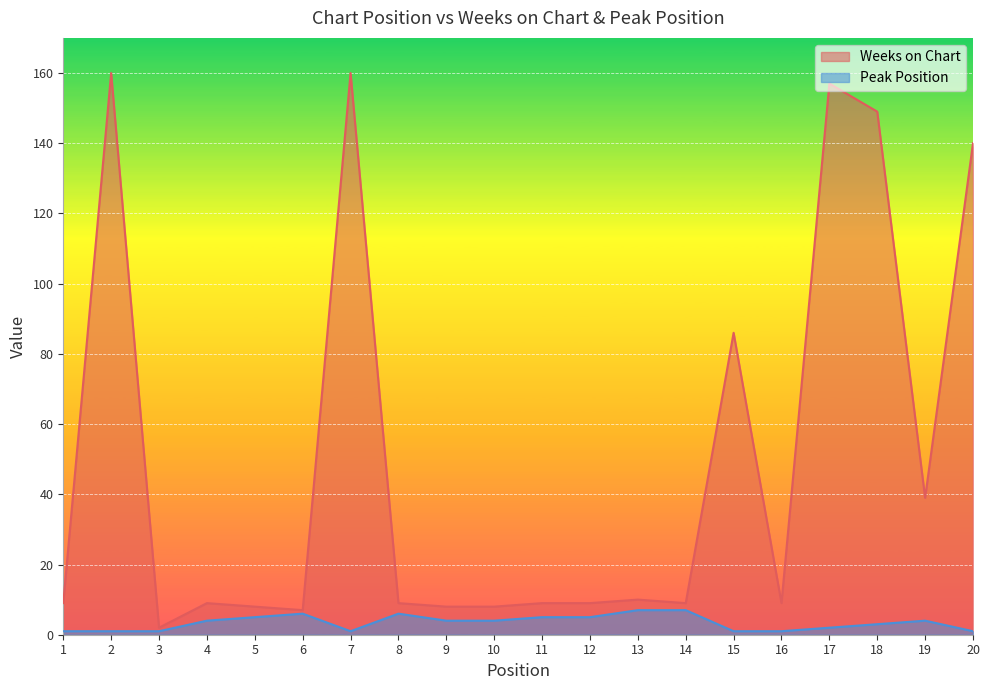

Reading right to left, extract all data points from this chart.

Weeks on Chart: 140	39	149	157	9	86	9	10	9	9	8	8	9	160	7	8	9	2	160	9
Peak Position: 1	4	3	2	1	1	7	7	5	5	4	4	6	1	6	5	4	1	1	1